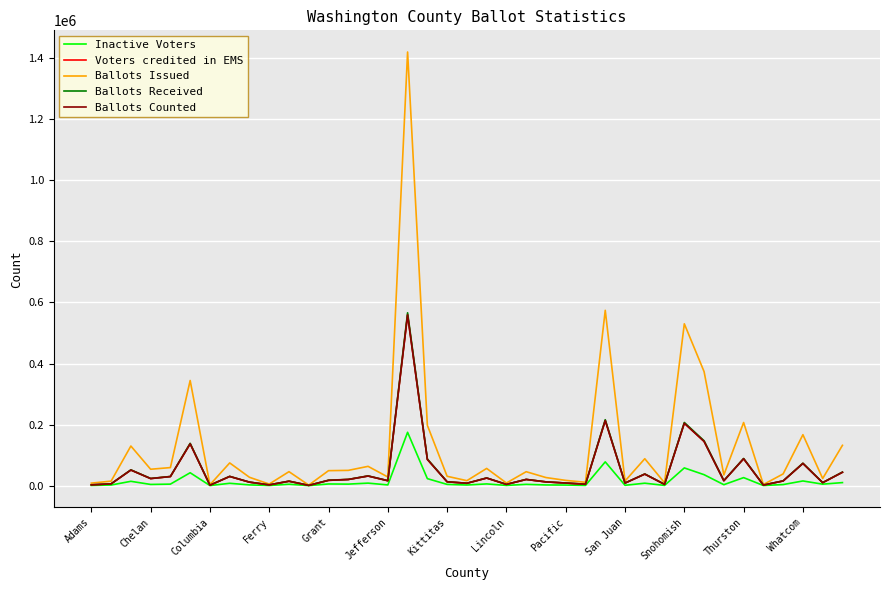

Which series has the widest spread of values?

Ballots Issued